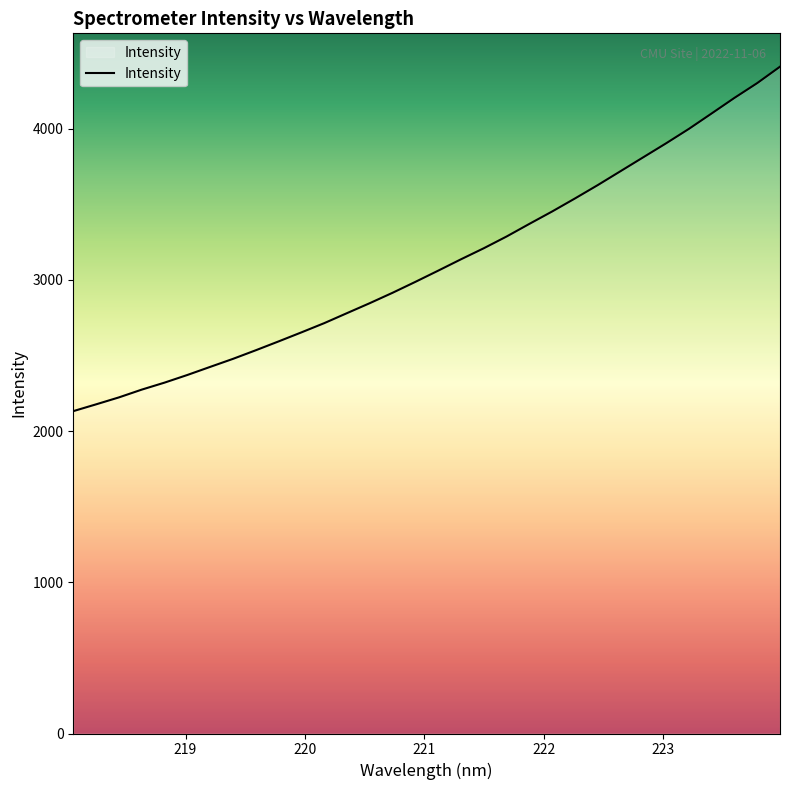

What is the sum of all values?

99539.4